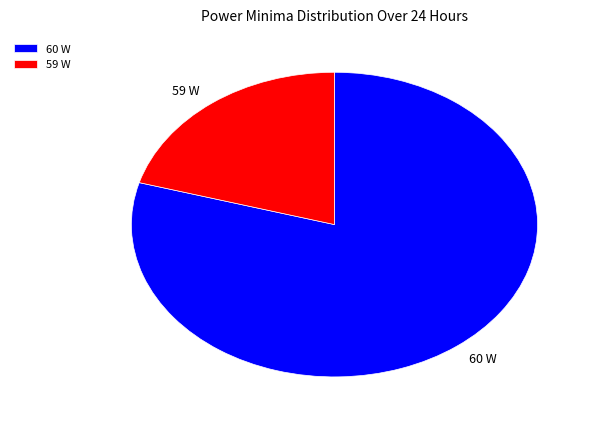

Which slice is the smallest?

59 W